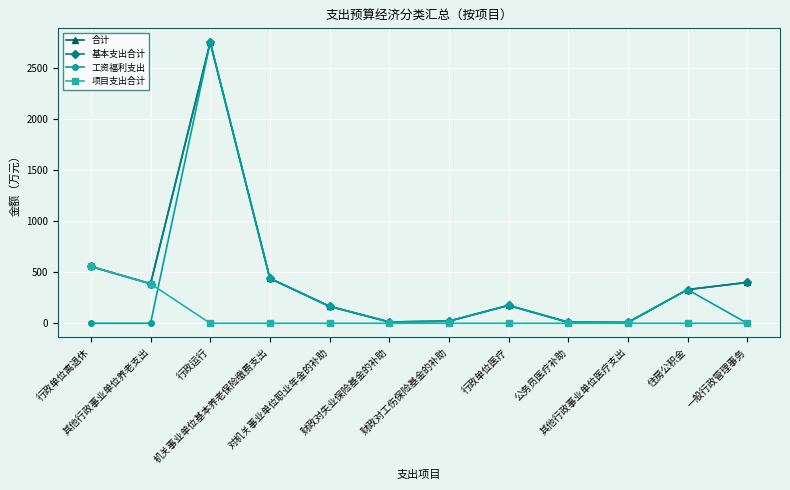

Is it true that 项目支出合计 equals -170.4 at 行政运行?

False